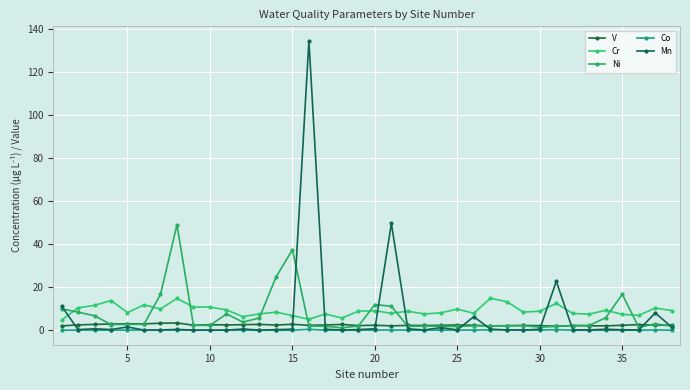

Is this an area chart (filled region under the line)?

No